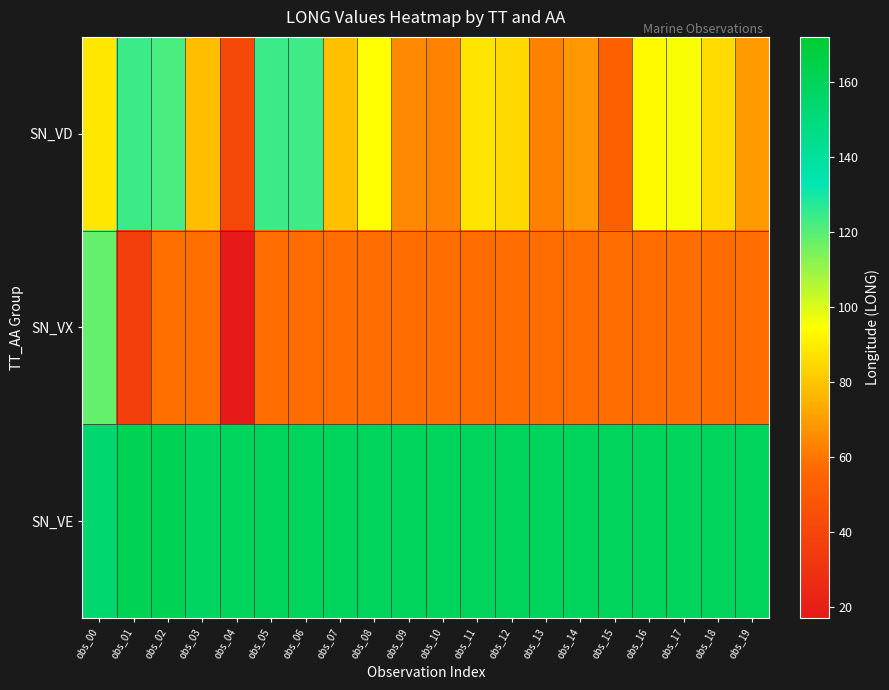

How many data points does each series have?

20